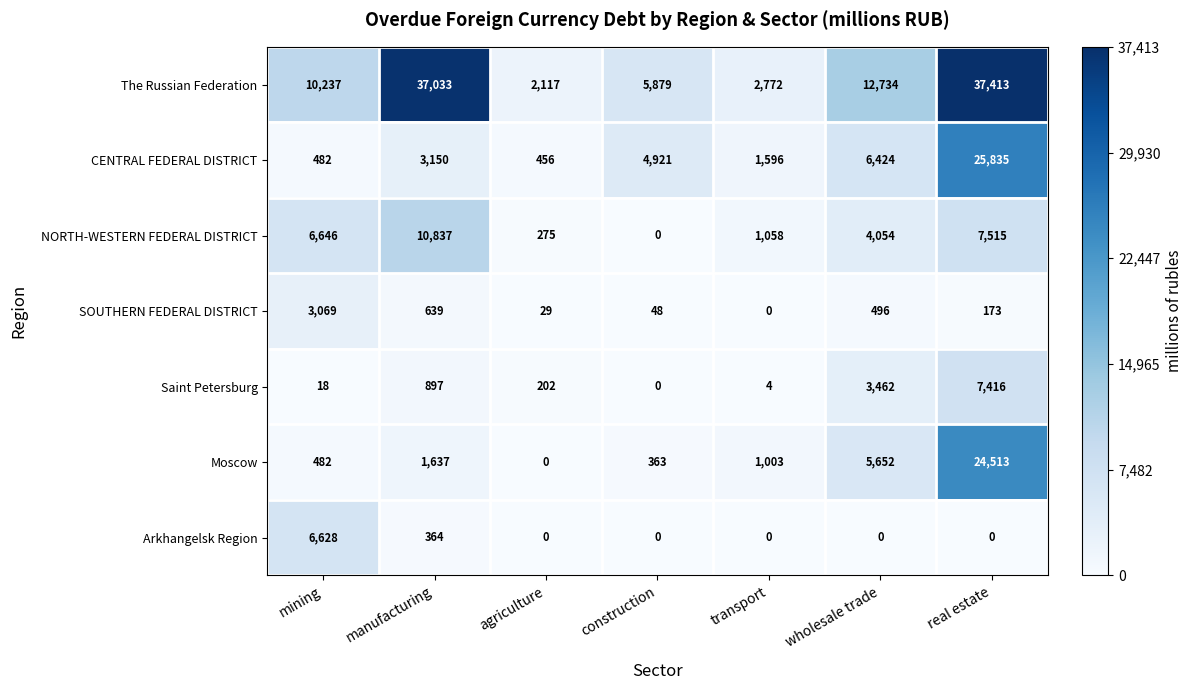

What is the total value across all series at manufacturing?

54557